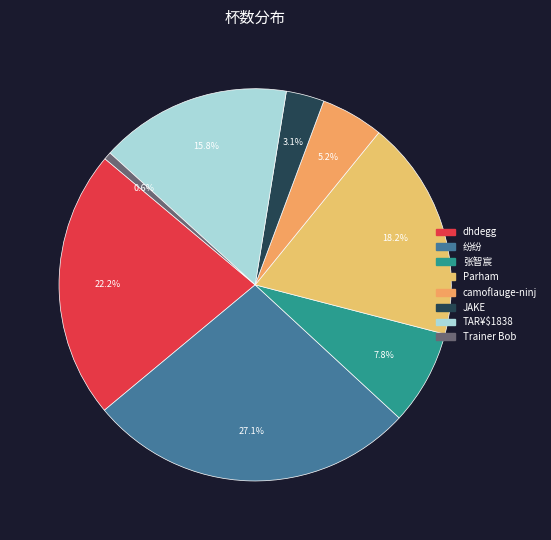

Does TAR¥$1838 represent more than half of the total?

No